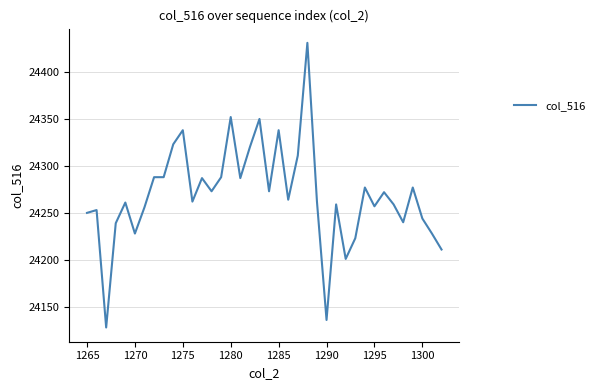

What is the average value?

24269